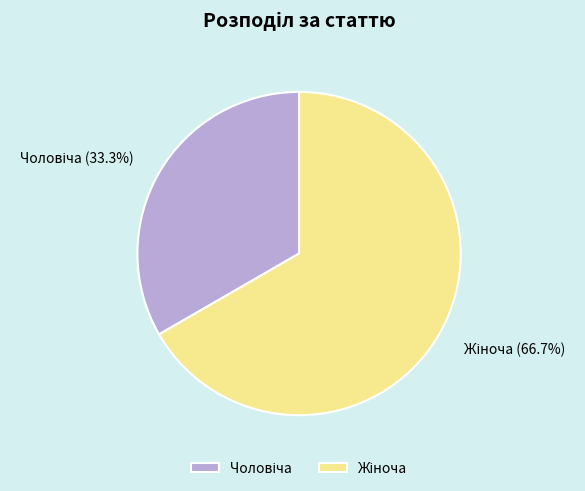

Is there any slice that represents more than half of the pie?

Yes